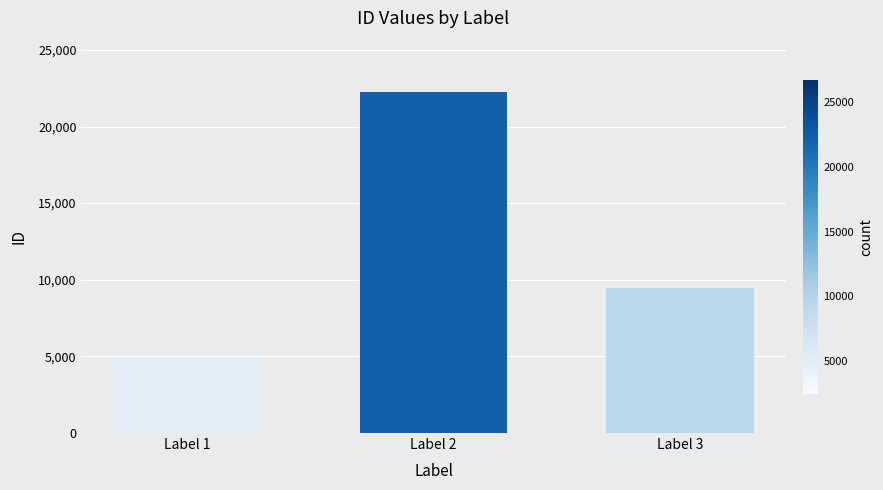

Reading left to right, what are all the values shown in this chart?

Label 1=4942	Label 2=22262	Label 3=9478